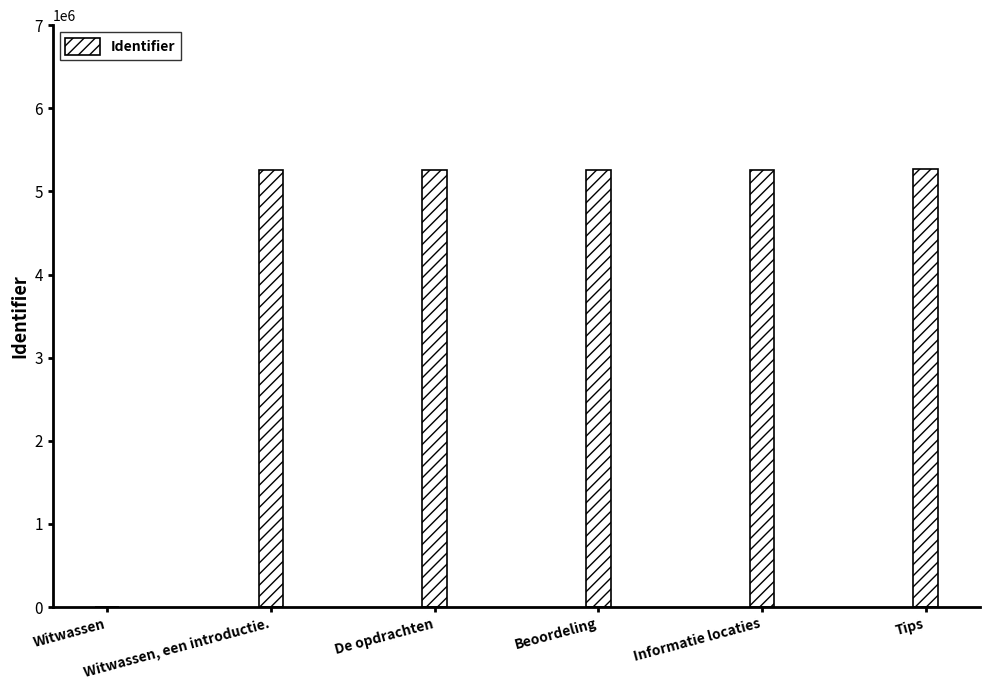

The value at Informatie locaties is 8816763. True or false?

False